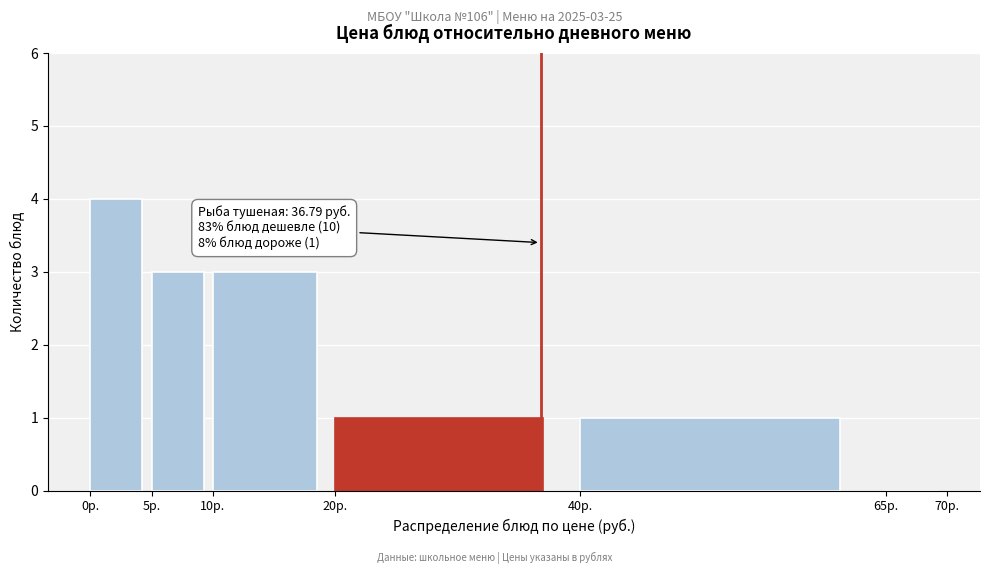

Over which range of the x-axis is the bar tallest?

0 to 5